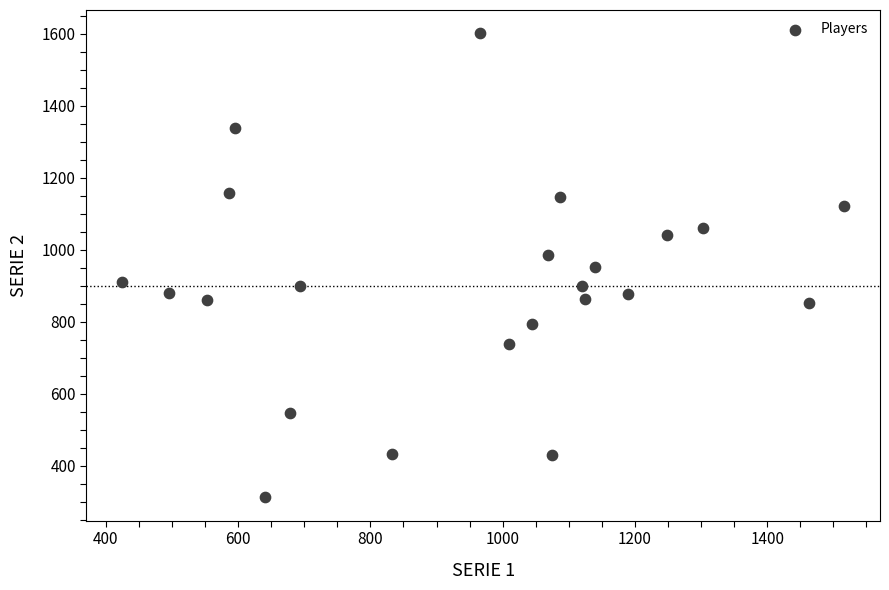

What is the range of Y values (max minus min)?

1289